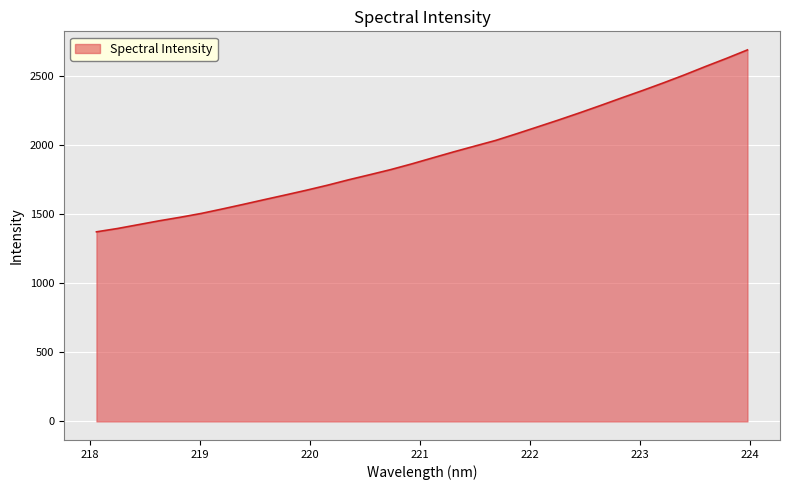

What is the difference between the maximum and minimum values?

1315.8